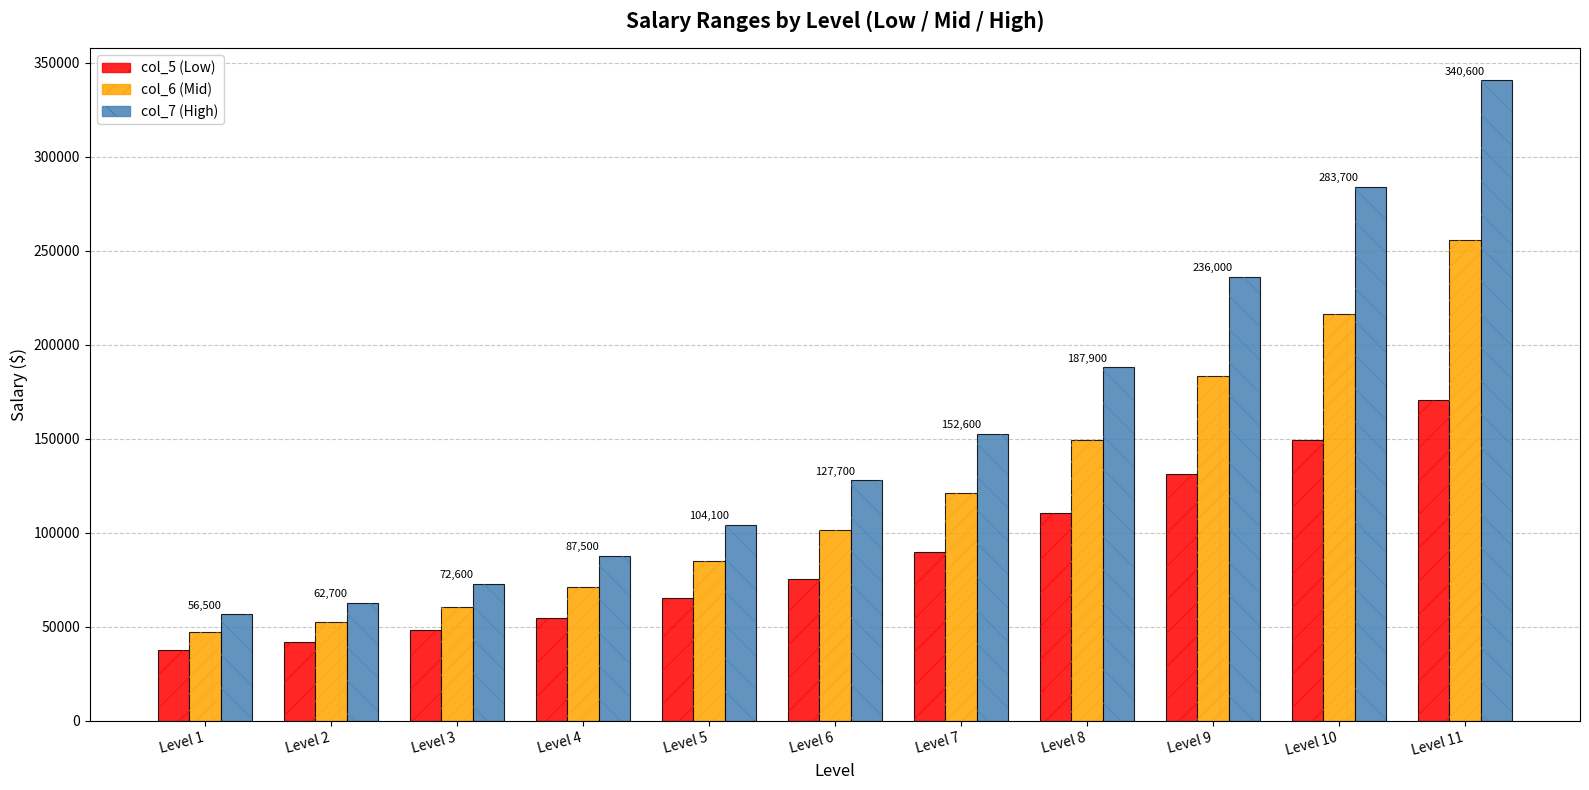

What is the difference between the col_6 (Mid) values at Level 2 and Level 9?

131200